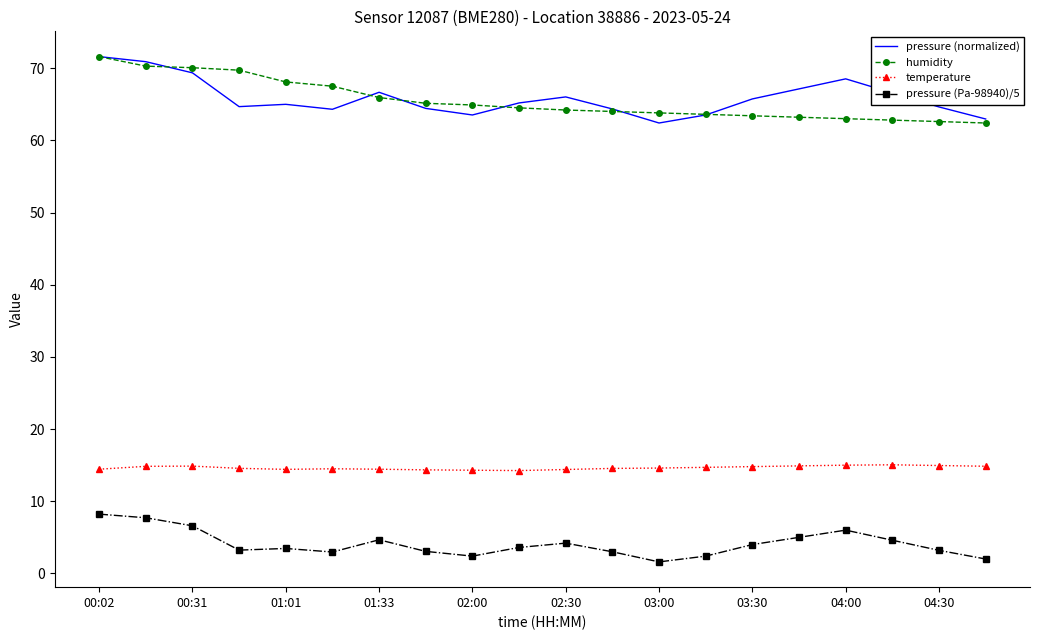

What is the minimum value for pressure (Pa-98940)/5?

1.6